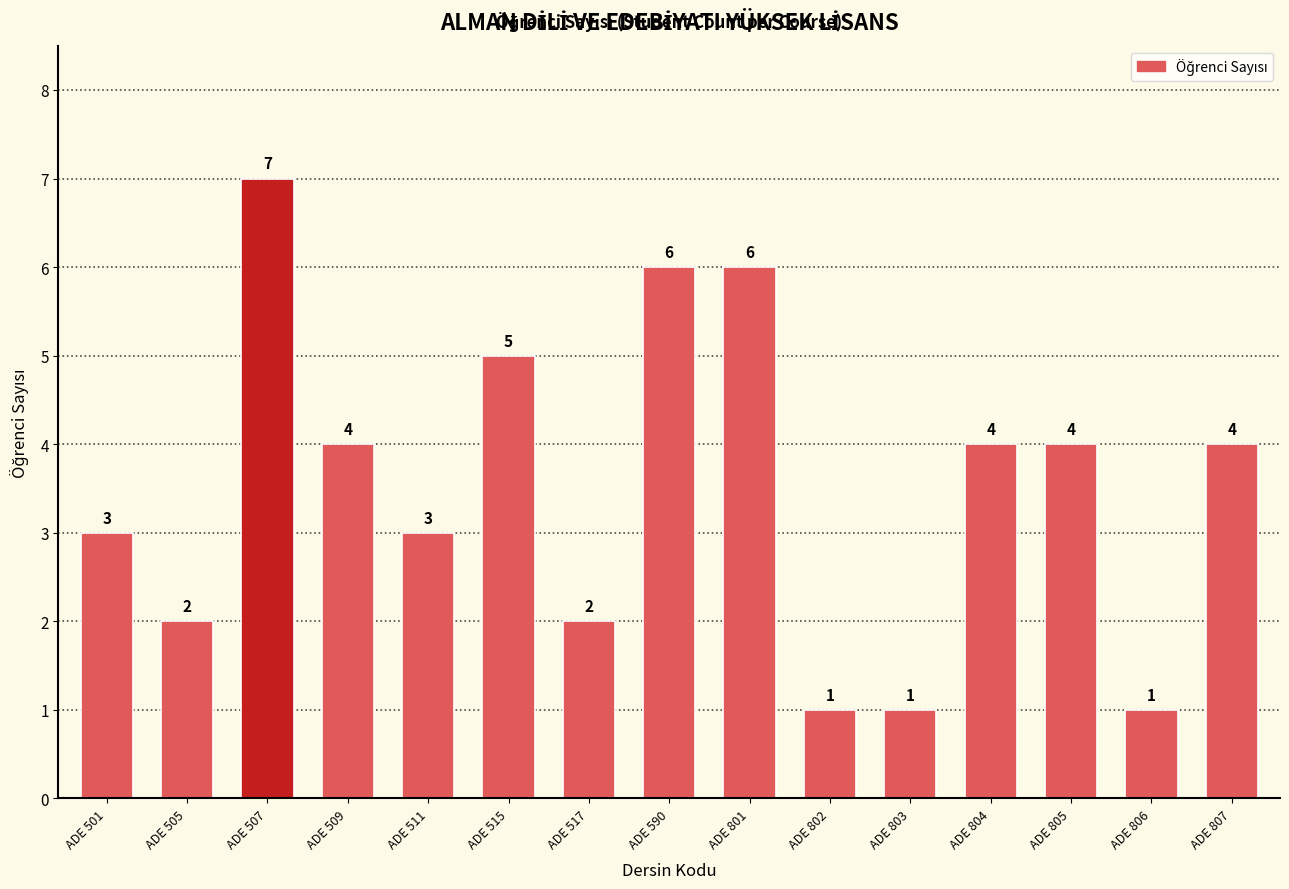

Between ADE 590 and ADE 509, which is larger?

ADE 590